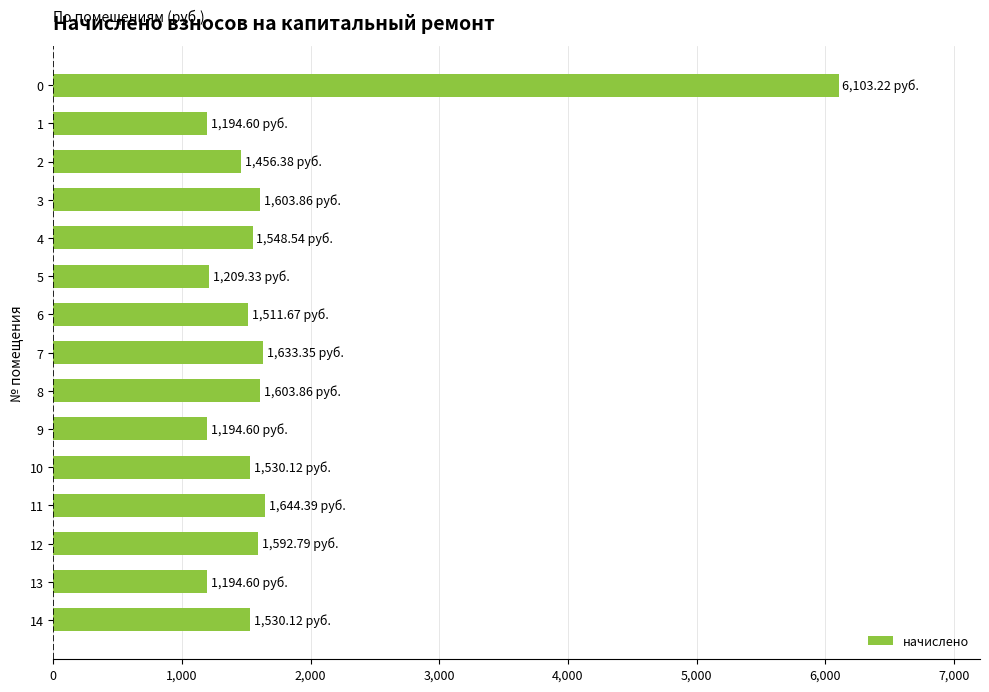

Count the number of values greater than 1530.

9